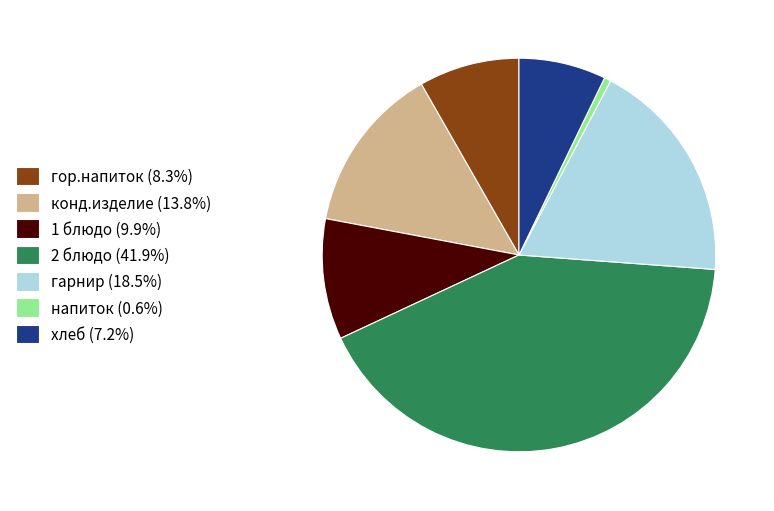

Does any single category account for the majority?

No